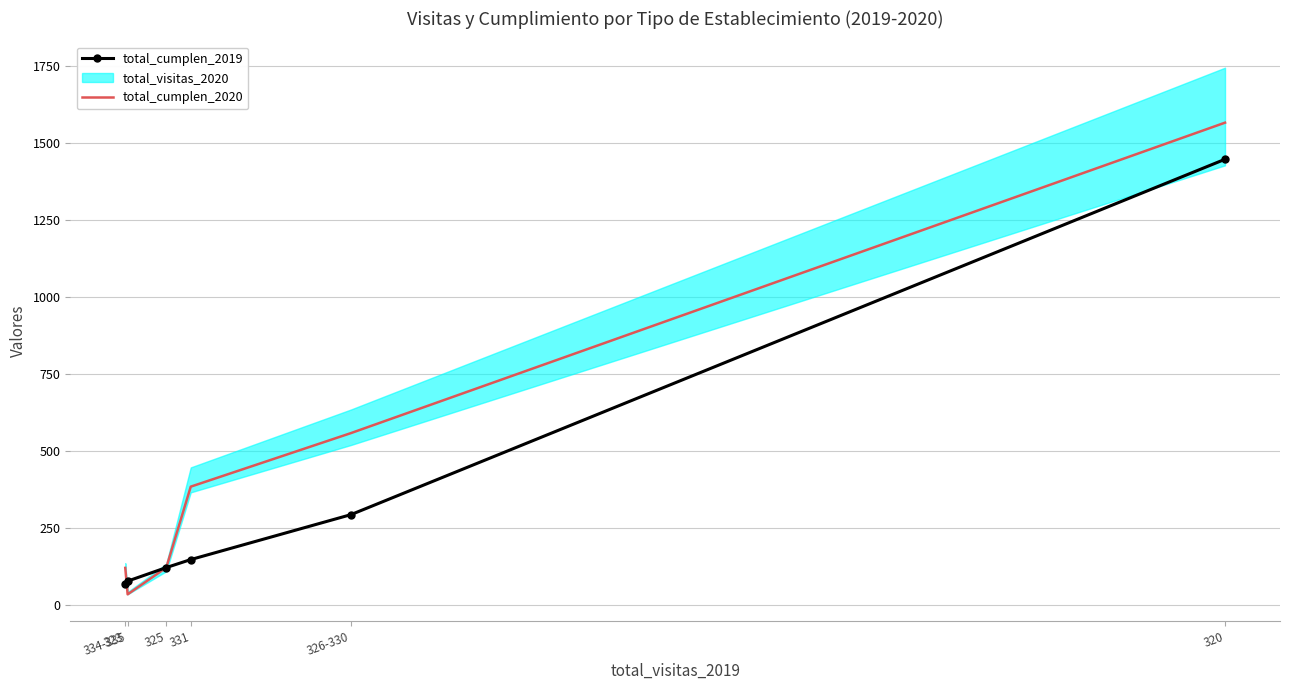

What is the minimum value for total_cumplen_2019?

68